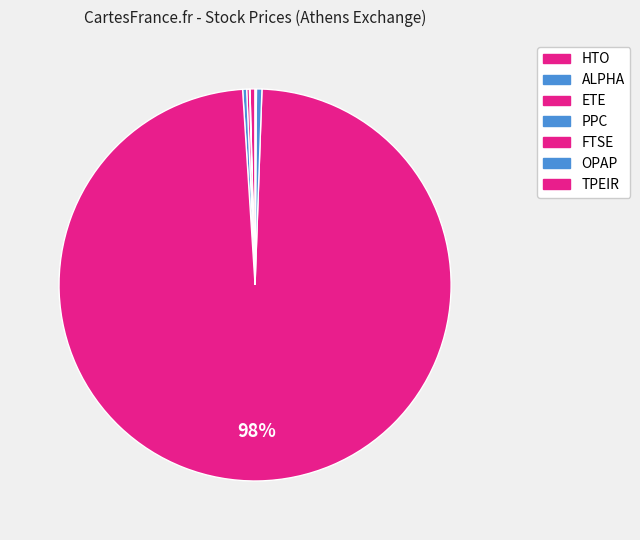

Which category has the smallest portion of the pie?

ALPHA